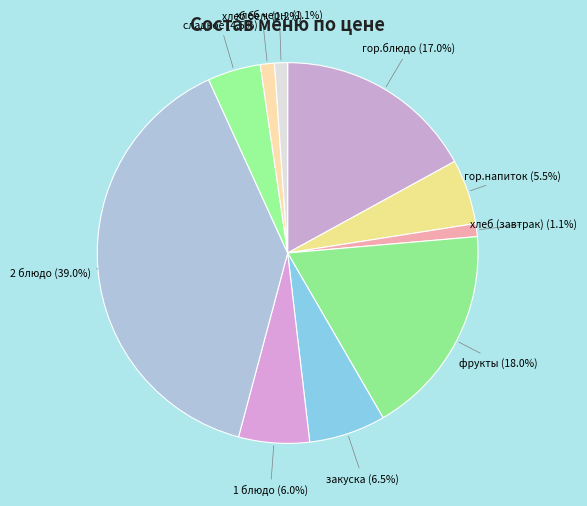

Do хлеб черн. and закуска together represent more than half of the pie?

No